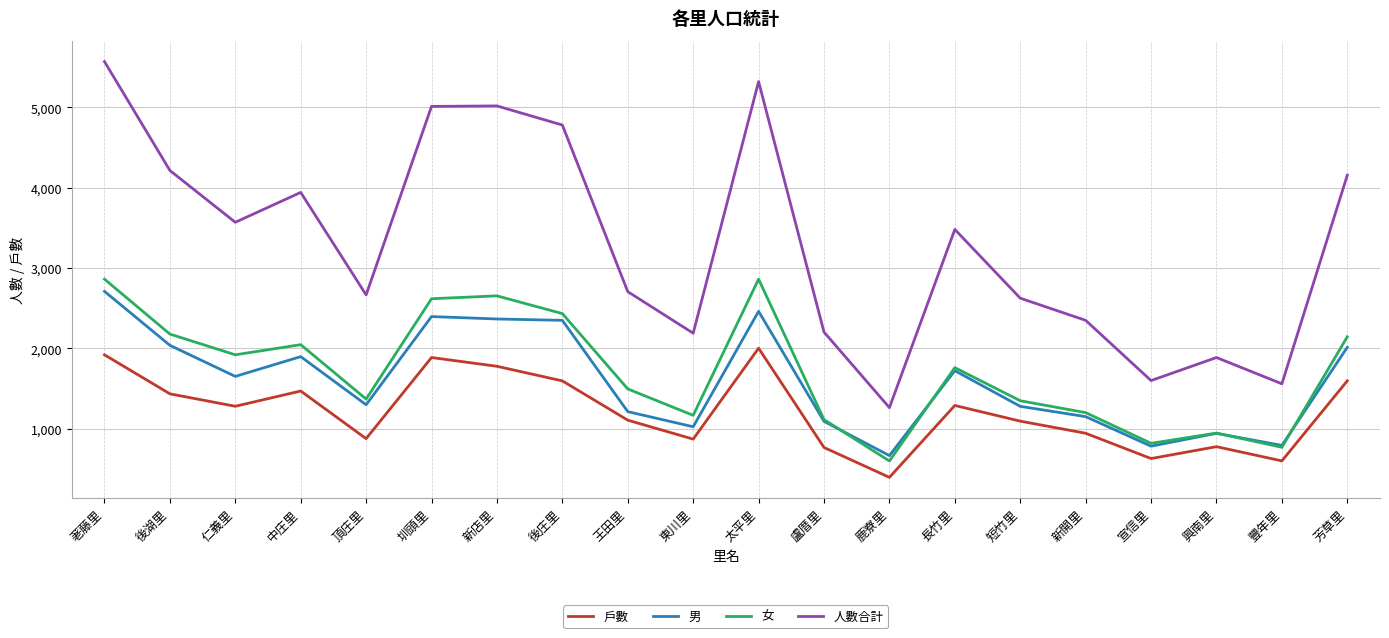

Is the value of 戶數 at 東川里 greater than the value of 女 at 圳頭里?

No